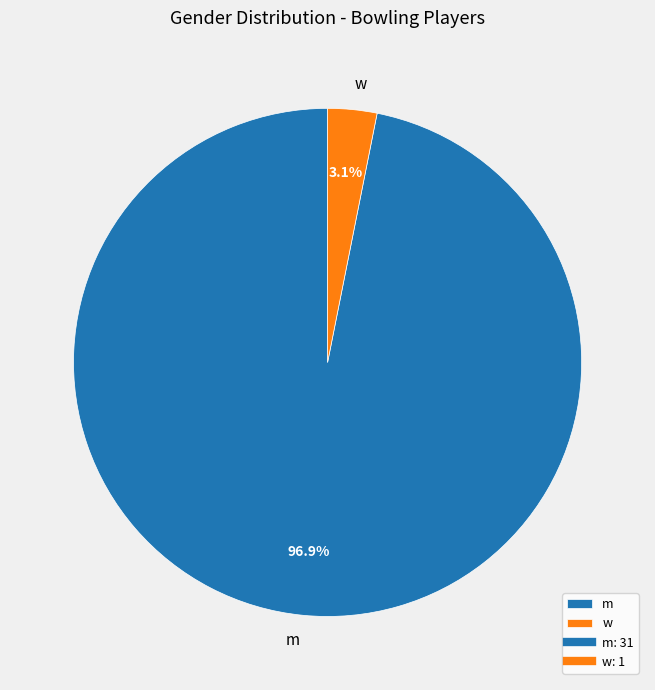

Which has a higher value, w or m?

m